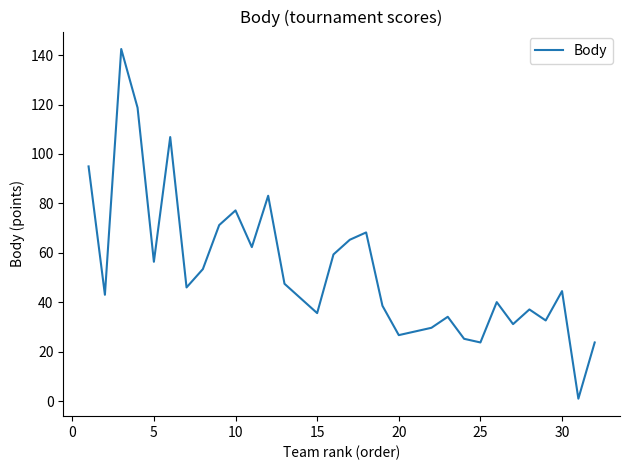

What is the greatest value displayed?

142.5